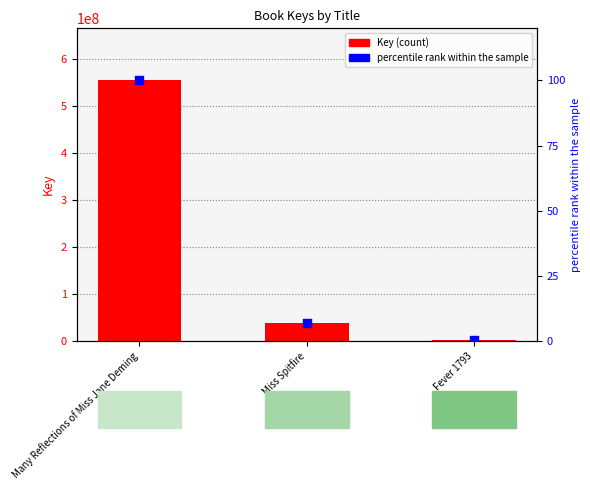

At which category is the sum across all series the highest?

Many Reflections of Miss Jane Deming